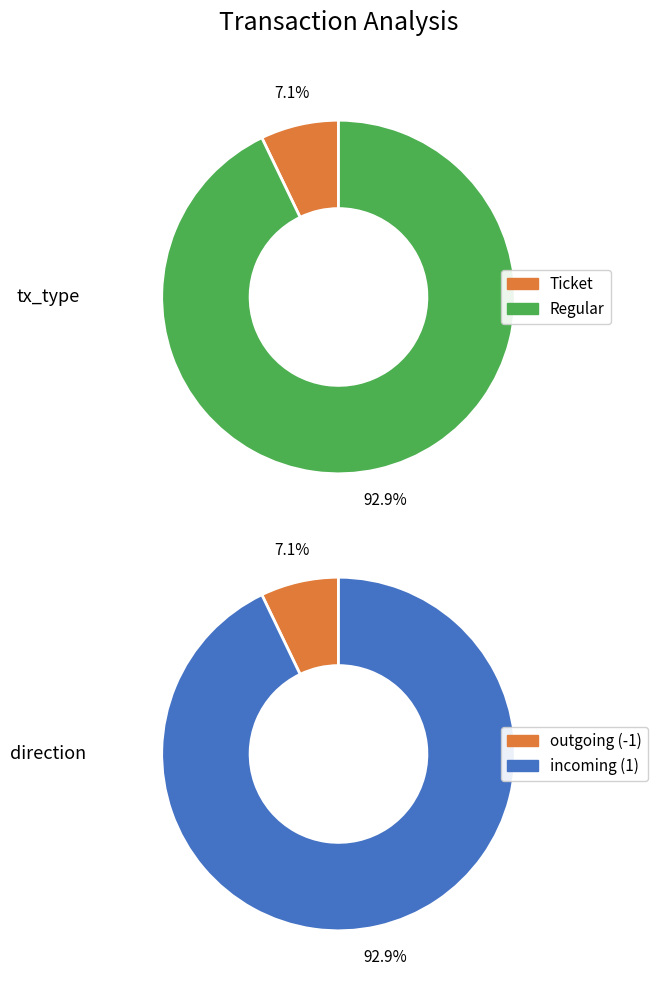

Rank the series by their average value, from highest to lowest.

tx_type, direction